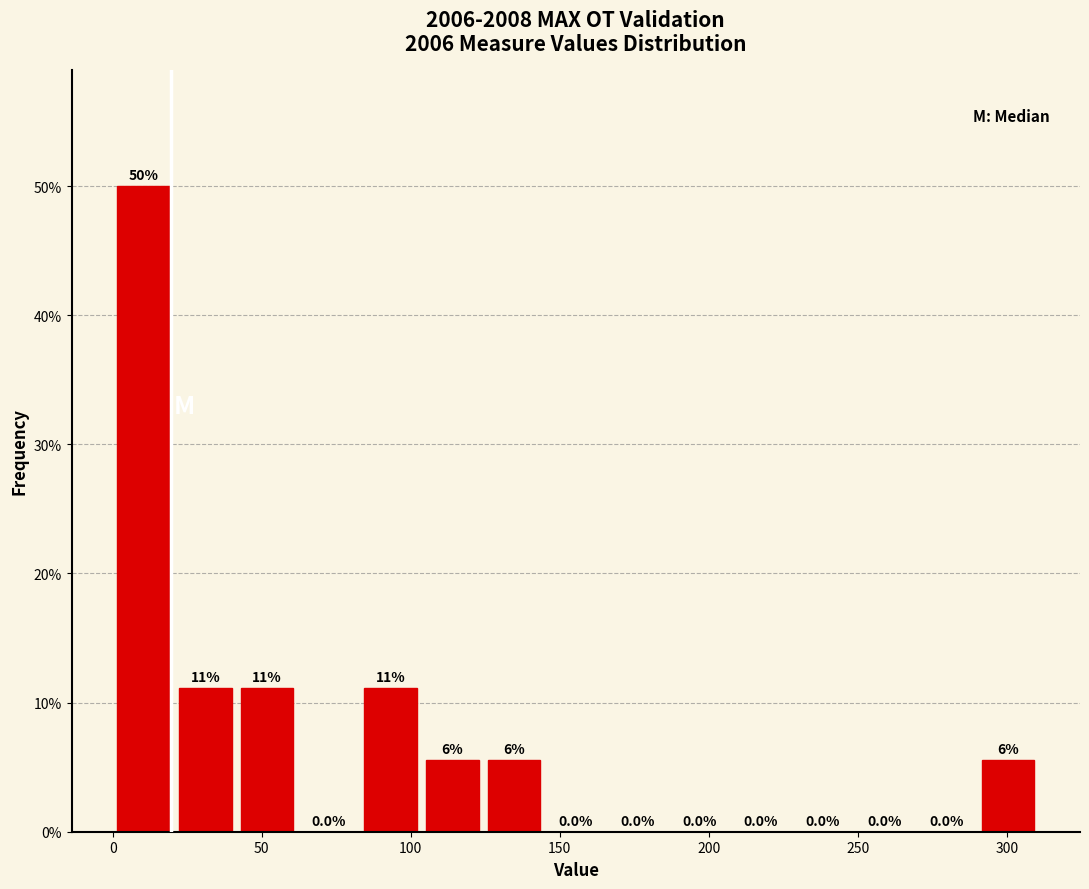

Over which range of the x-axis is the bar tallest?

0 to 20